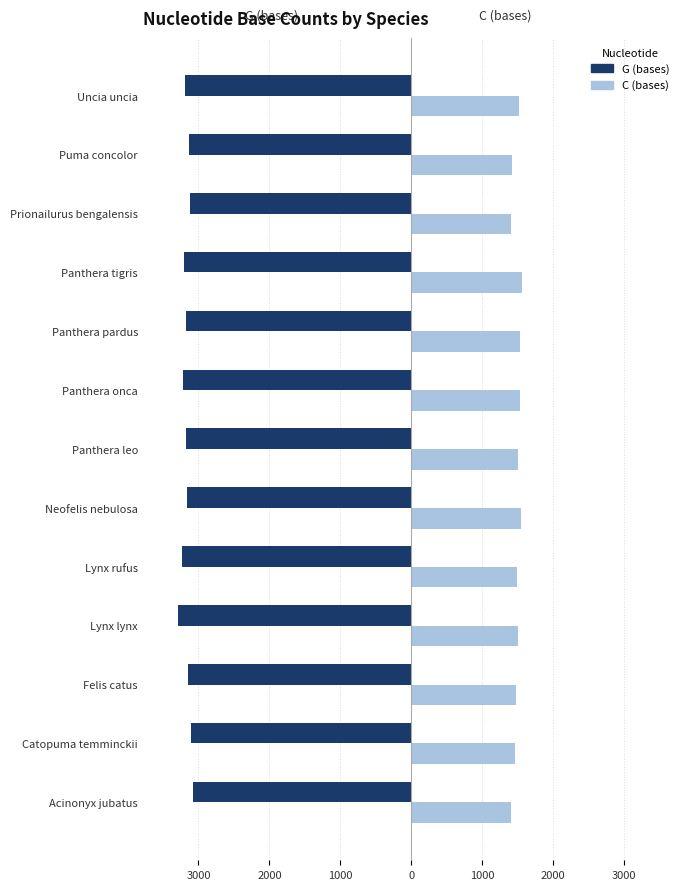

What are all the series names shown in the legend?

G (bases), C (bases)